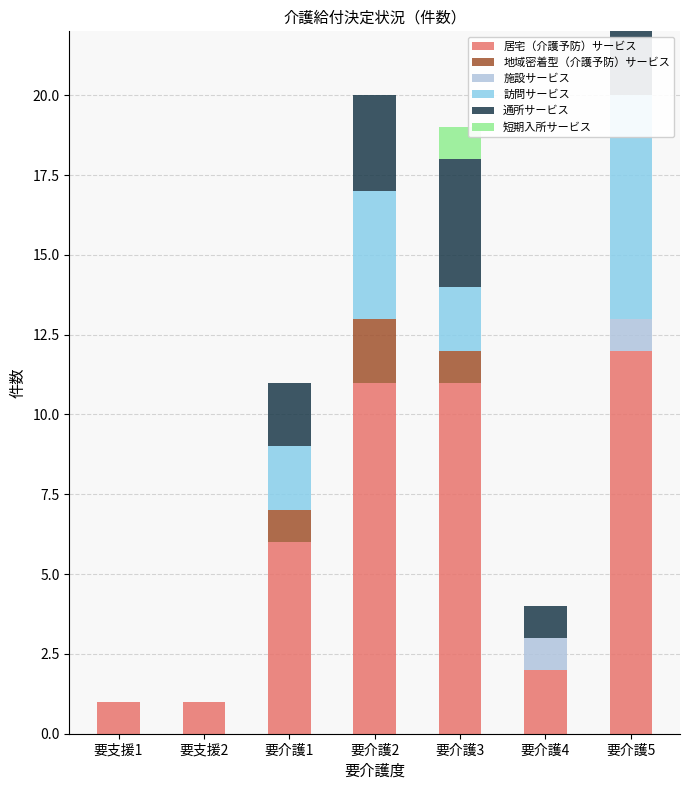

What is the label of the 5th bar from the left?

要介護3